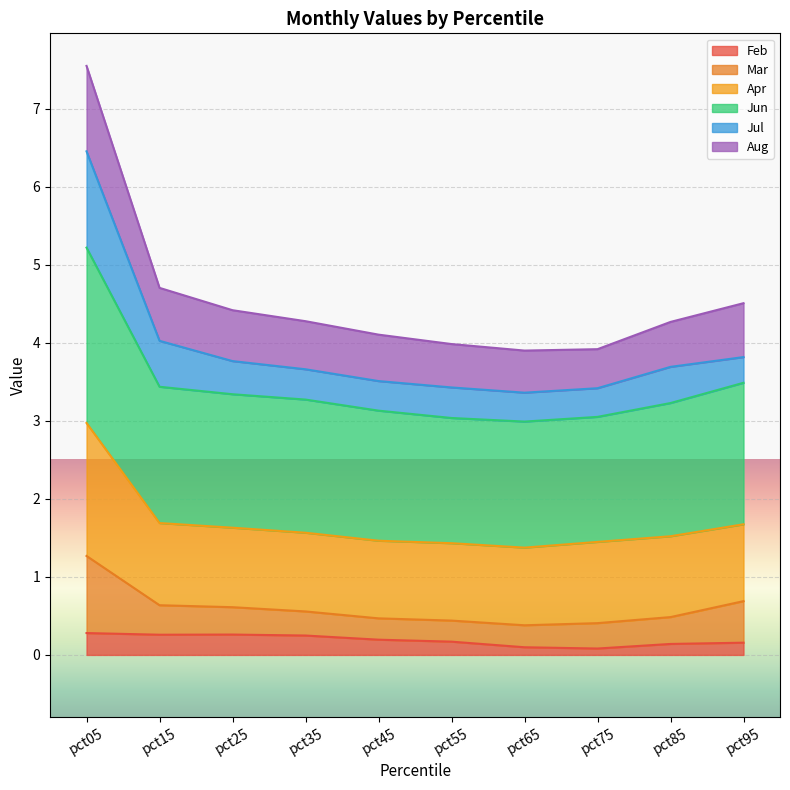

The Jun series shows 7.0 at pct05. True or false?

False